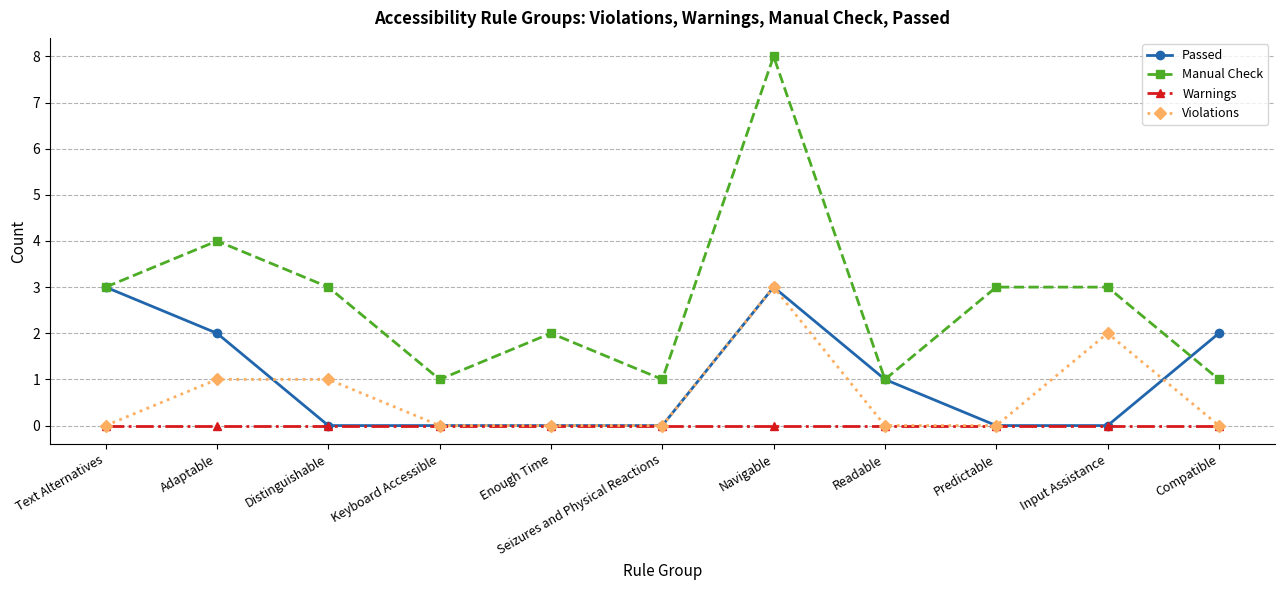

Which series has the largest range (max minus min)?

Manual Check